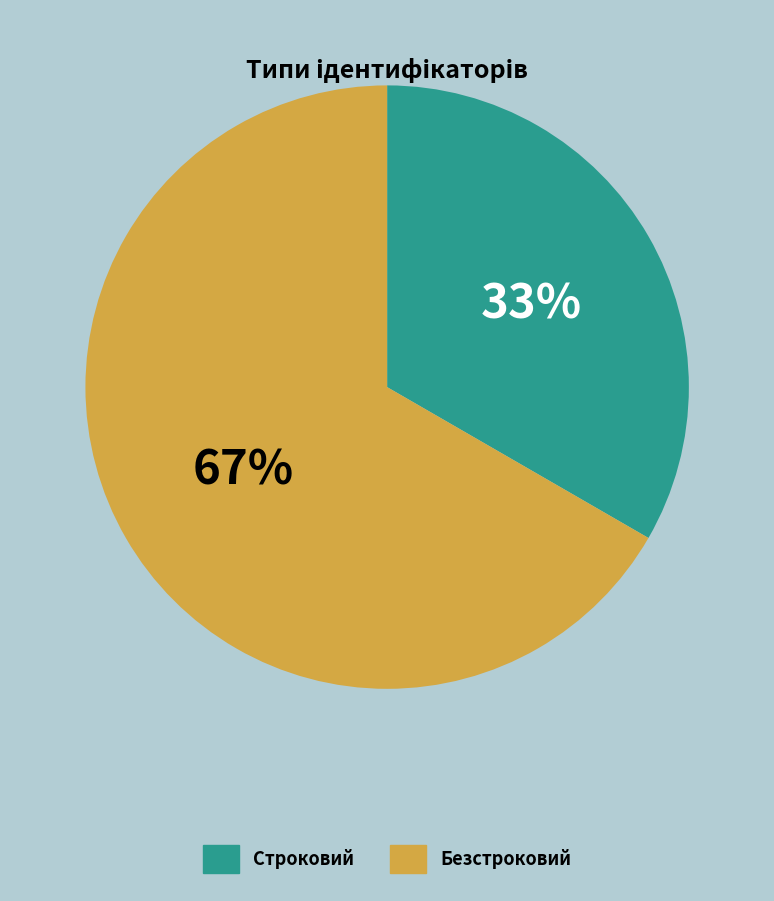

To the nearest percent, what is the combined percentage of Строковий and Безстроковий?

100%